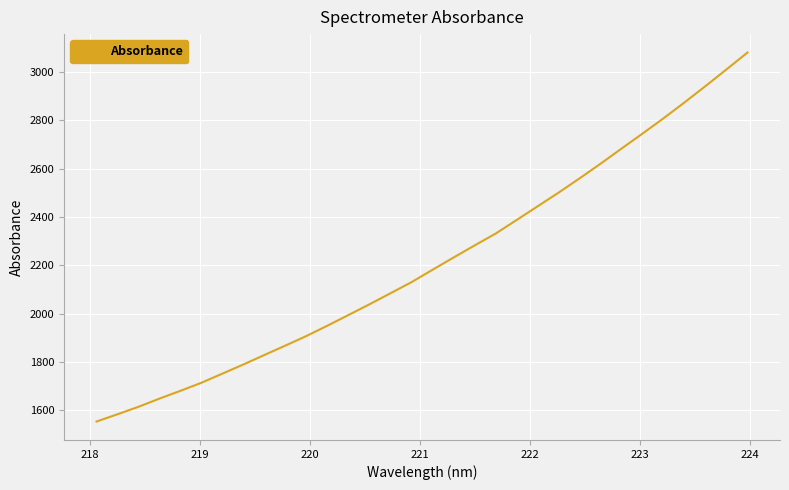

What is the maximum value shown in the chart?

3079.5